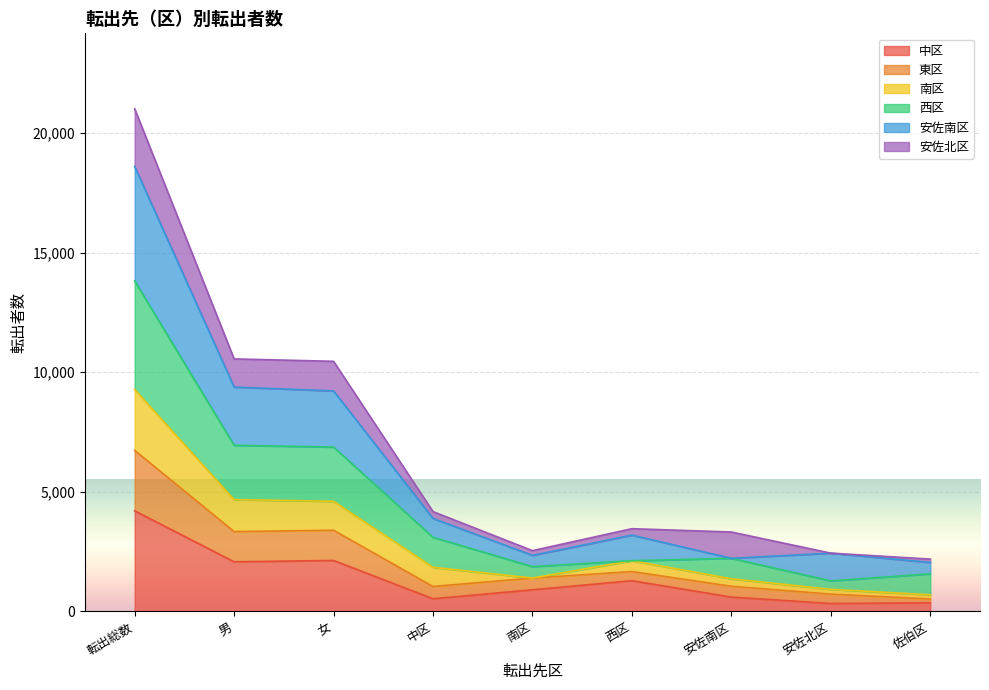

At which label does 中区 reach its peak?

転出総数